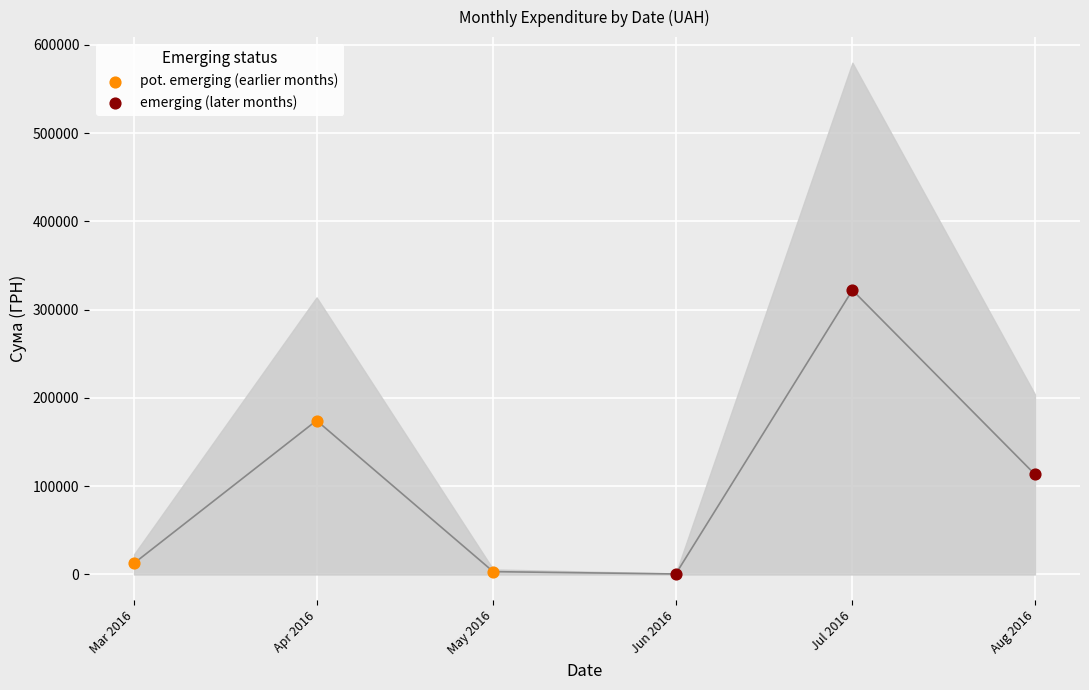

Which series has the widest spread of Y values?

emerging (later months)